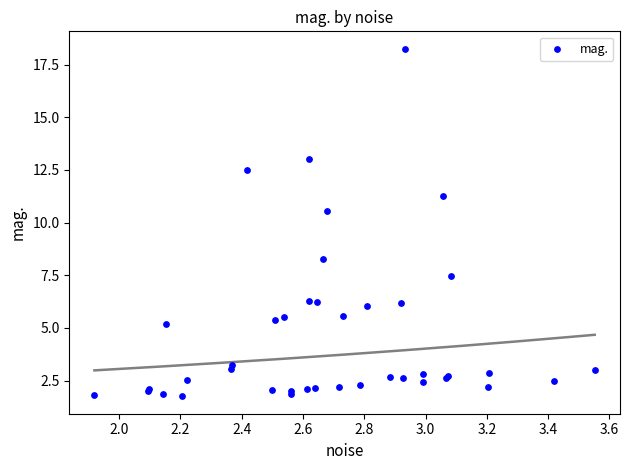

What Y value in the scatter plot is closest to 10?

10.6